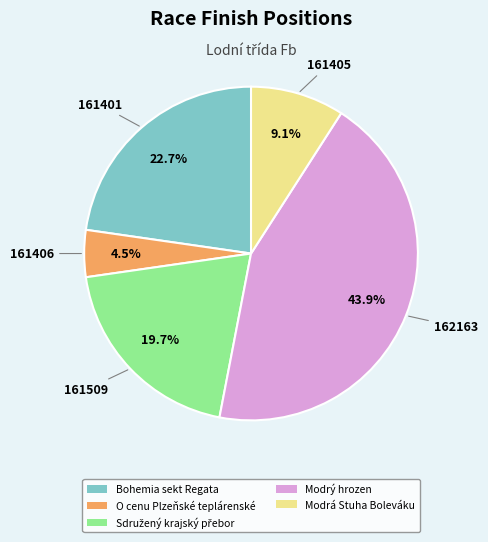

Which has a higher value, Modrá Stuha Boleváku or Modrý hrozen?

Modrý hrozen